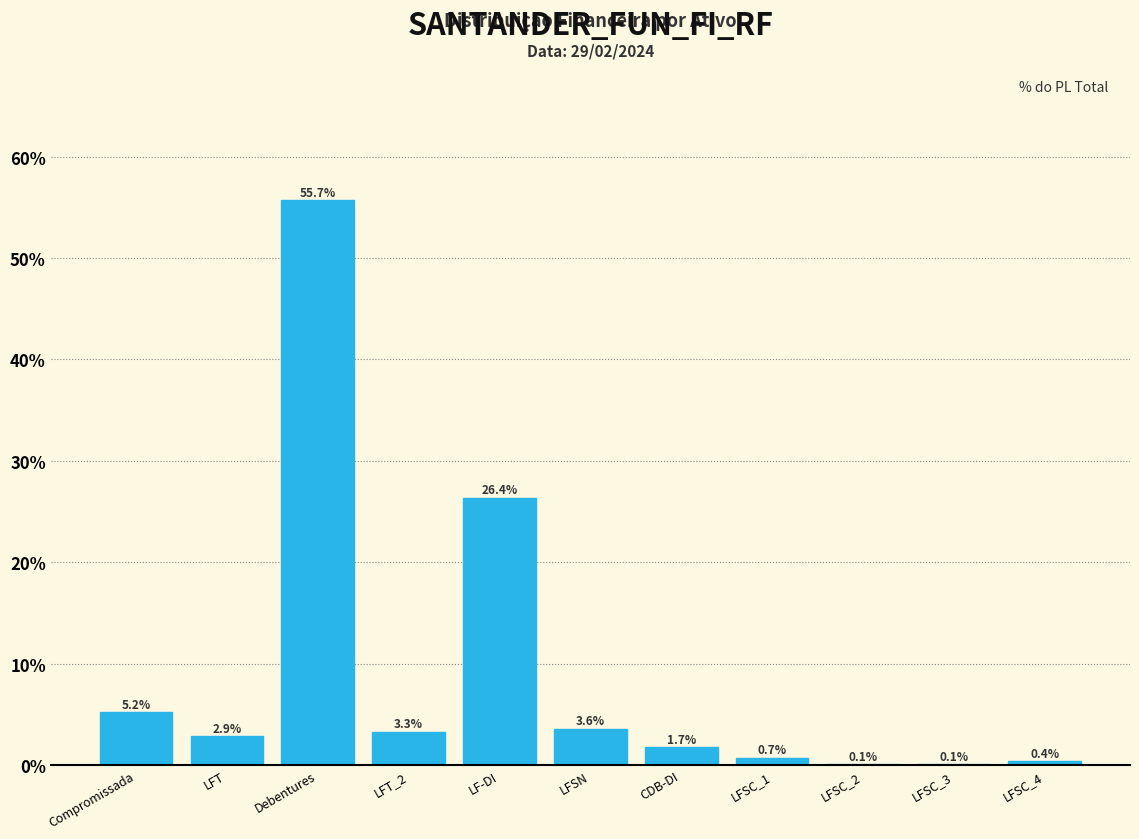

Reading left to right, transcribe all the data shown in this chart.

Compromissada=5.2	LFT=2.9	Debentures=55.7	LFT_2=3.3	LF-DI=26.4	LFSN=3.6	CDB-DI=1.7	LFSC_1=0.7	LFSC_2=0.1	LFSC_3=0.1	LFSC_4=0.4